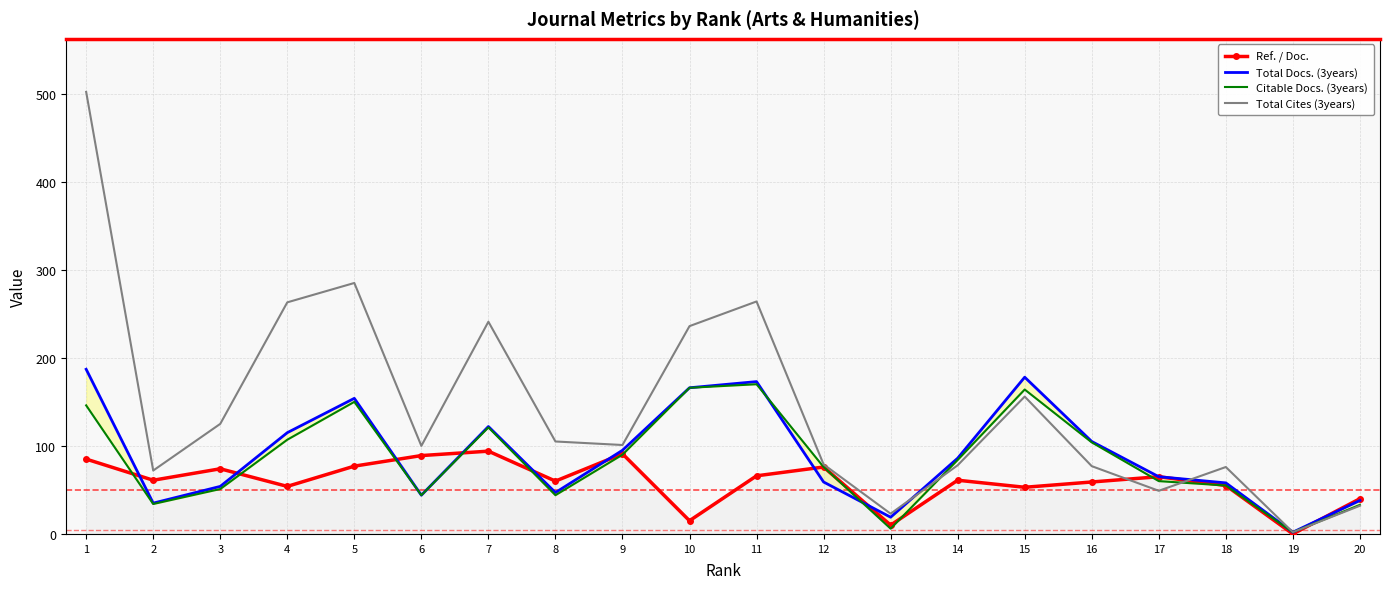

At which category is the sum across all series the highest?

1